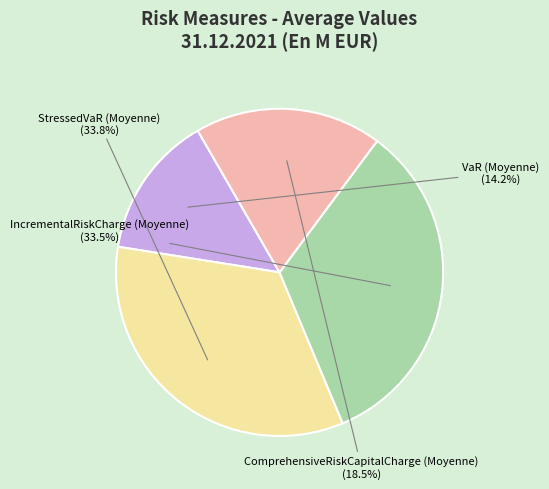

Is there any slice that represents more than half of the pie?

No